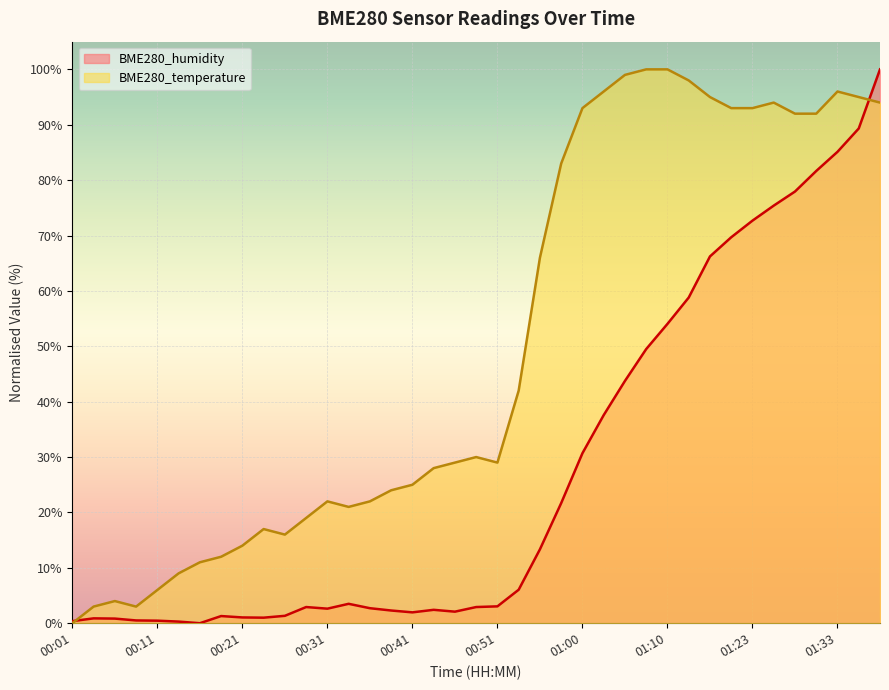

Where is the first local minimum for BME280_temperature?

00:09